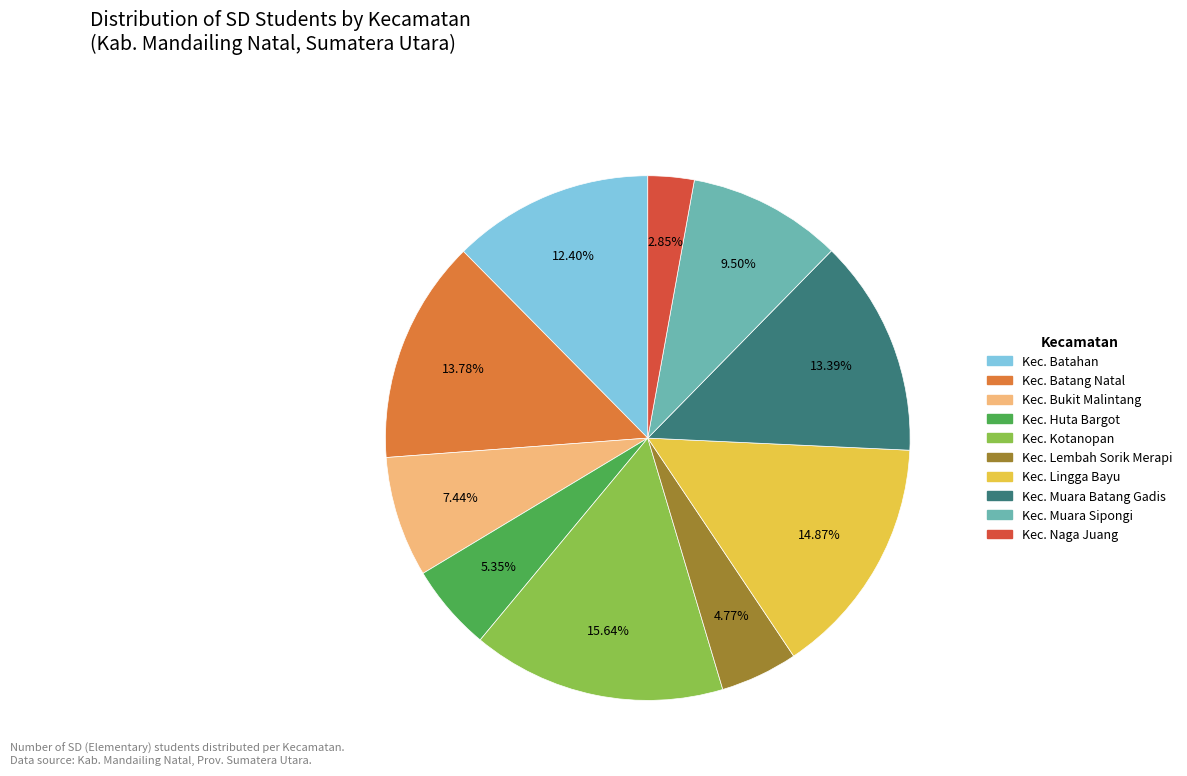

What is the largest slice in the pie chart?

Kec. Kotanopan